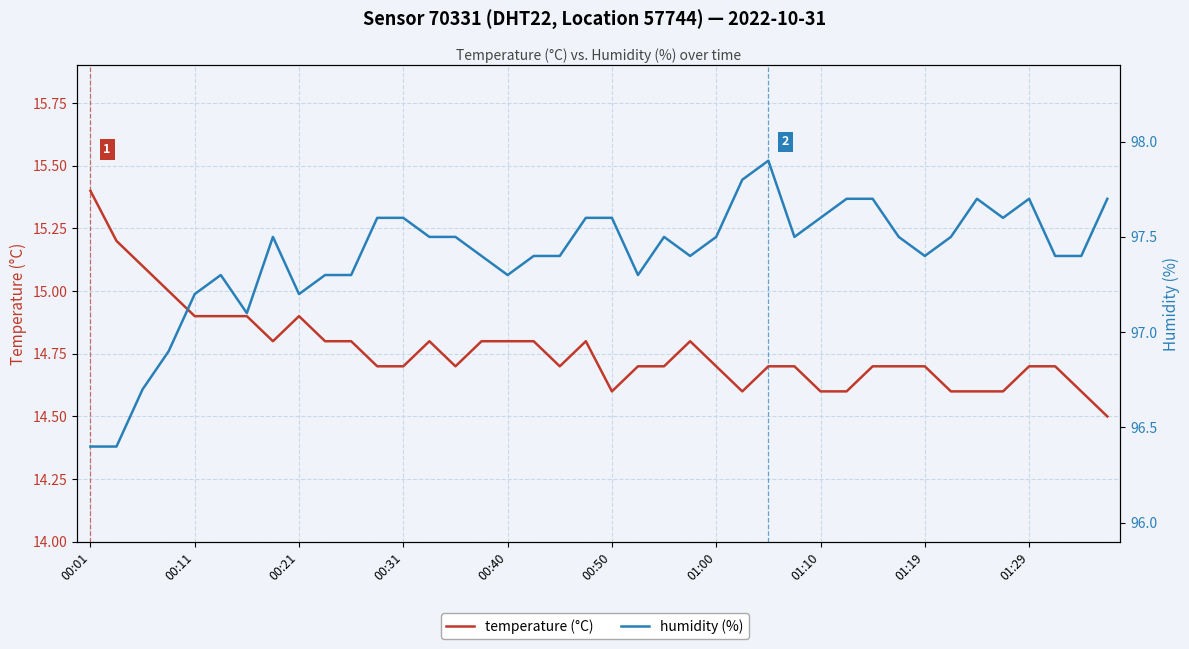

Reading left to right, extract all data points from this chart.

temperature (°C): 15.4	15.2	15.1	15.0	14.9	14.9	14.9	14.8	14.9	14.8	14.8	14.7	14.7	14.8	14.7	14.8	14.8	14.8	14.7	14.8	14.6	14.7	14.7	14.8	14.7	14.6	14.7	14.7	14.6	14.6	14.7	14.7	14.7	14.6	14.6	14.6	14.7	14.7	14.6	14.5
humidity (%): 96.4	96.4	96.7	96.9	97.2	97.3	97.1	97.5	97.2	97.3	97.3	97.6	97.6	97.5	97.5	97.4	97.3	97.4	97.4	97.6	97.6	97.3	97.5	97.4	97.5	97.8	97.9	97.5	97.6	97.7	97.7	97.5	97.4	97.5	97.7	97.6	97.7	97.4	97.4	97.7